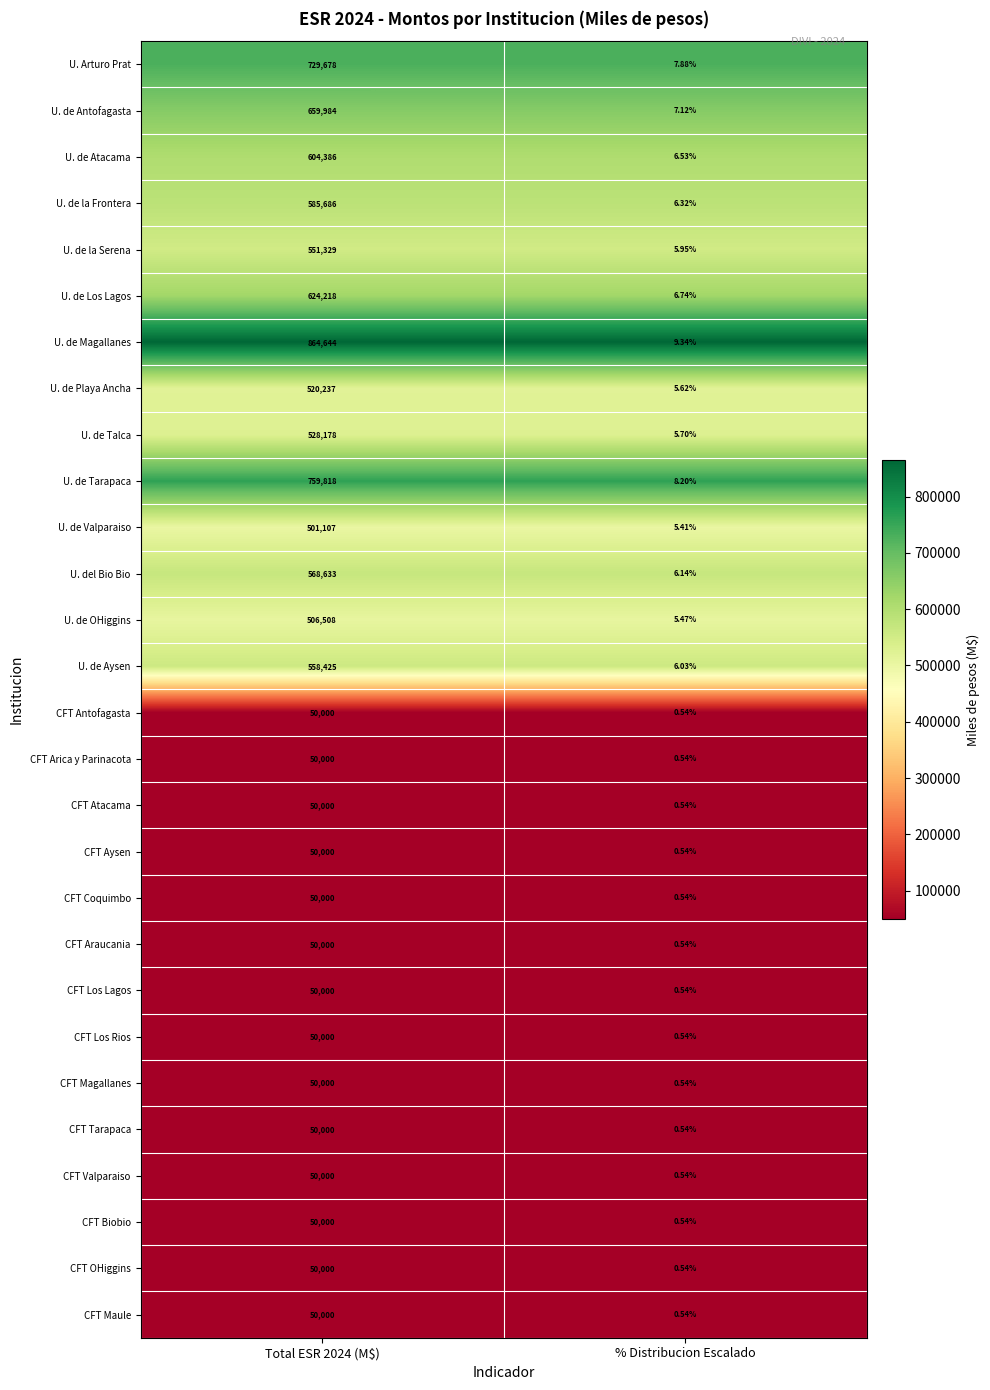

Is the value of U. de Atacama at % Distribucion Escalado greater than the value of CFT Los Rios at Total ESR 2024 (M$)?

No